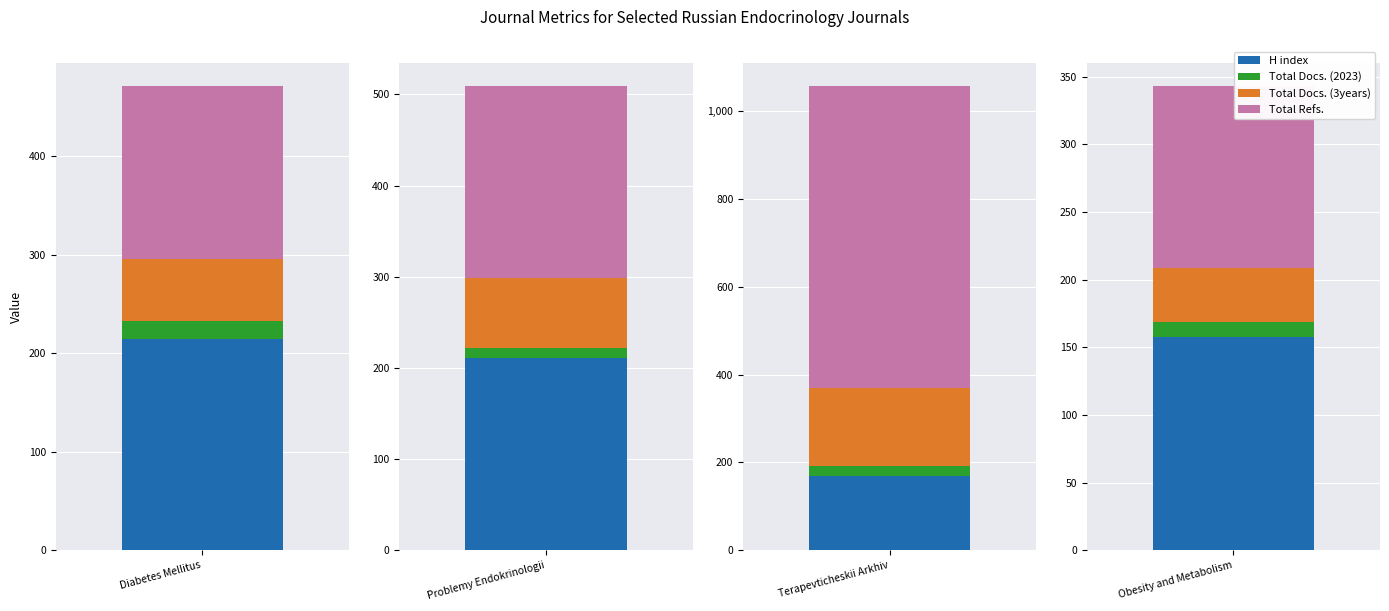

Between Problemy Endokrinologii and Obesity and Metabolism, which is larger?

Problemy Endokrinologii